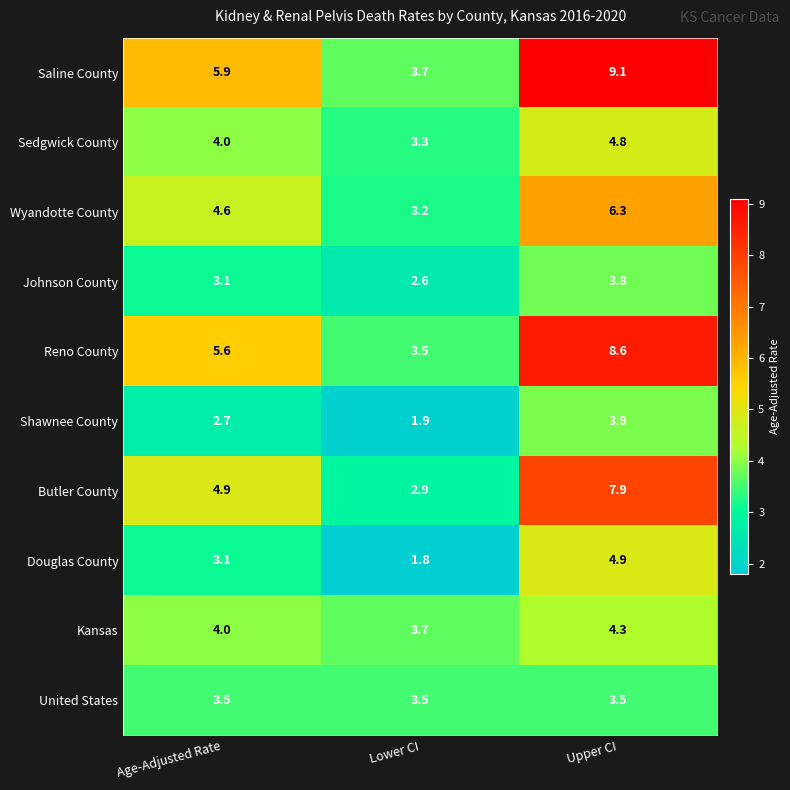

At which label is Johnson County closest to 3?

Age-Adjusted Rate